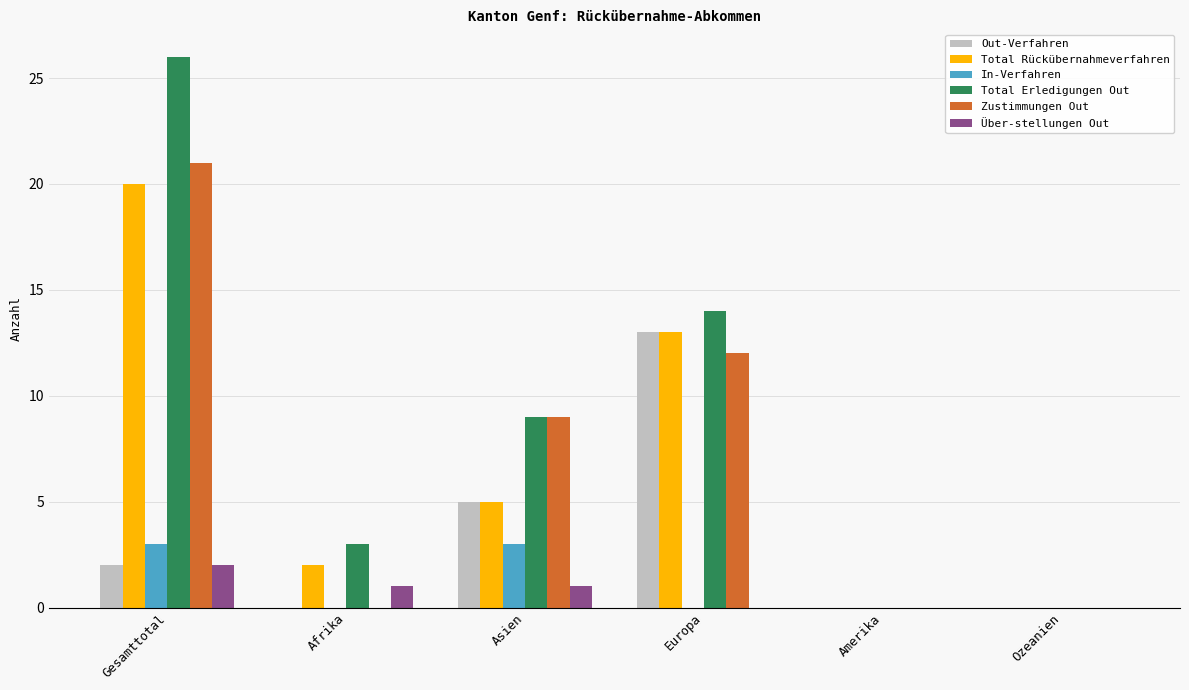

Are the bars horizontal?

No